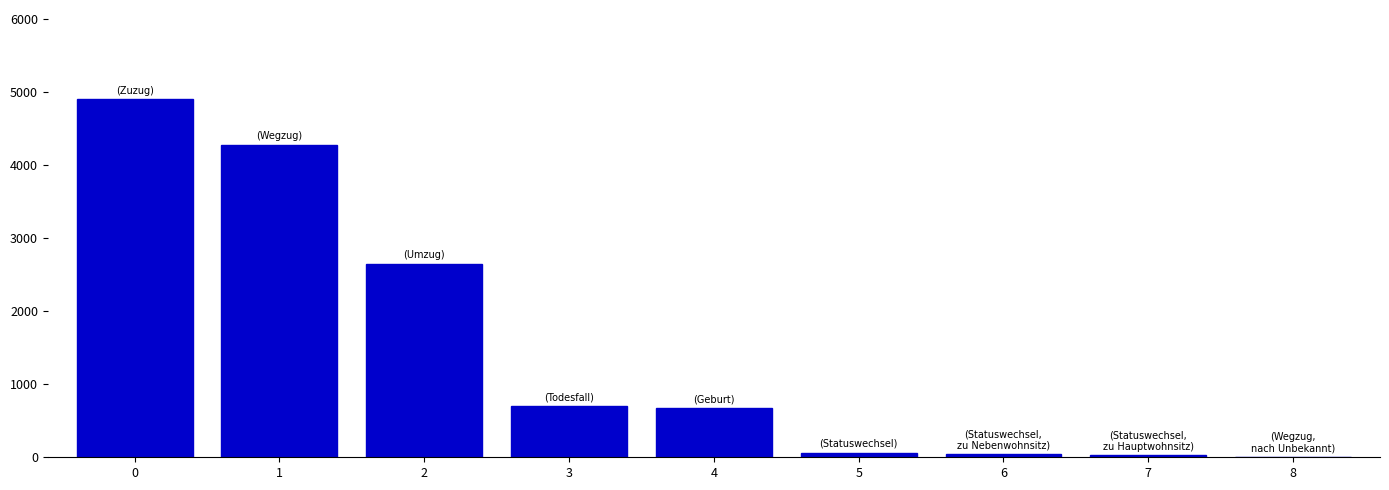

The value at 8 is -1722. True or false?

False